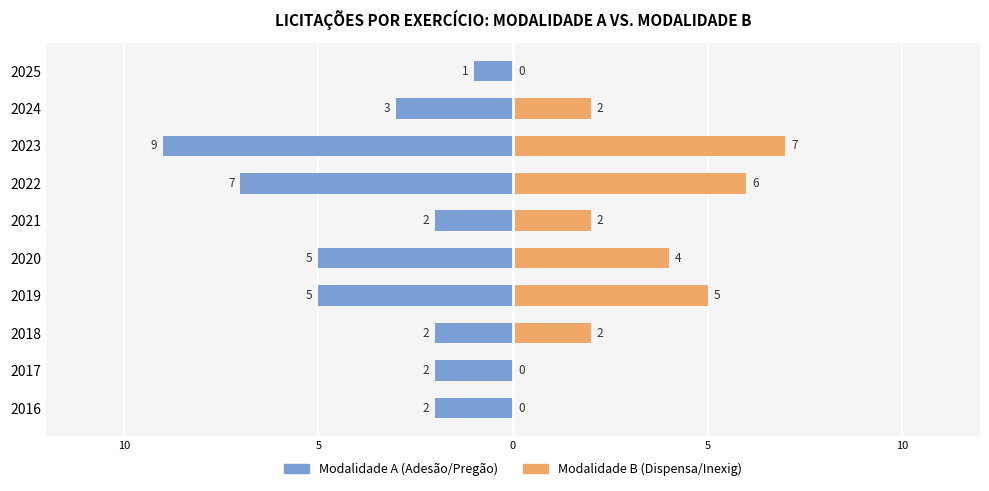

Rank the series at 2019 from lowest to highest value.

Modalidade A (Adesão/Pregão), Modalidade B (Dispensa/Inexig)